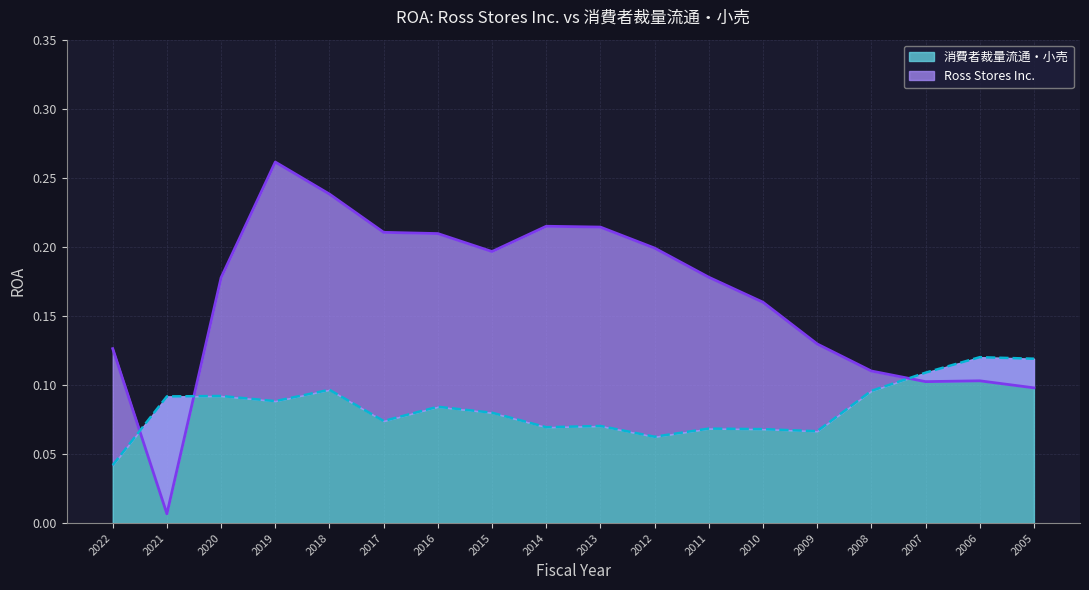

True or false: 消費者裁量流通・小売 has a value of 0.0 at 2022.

True